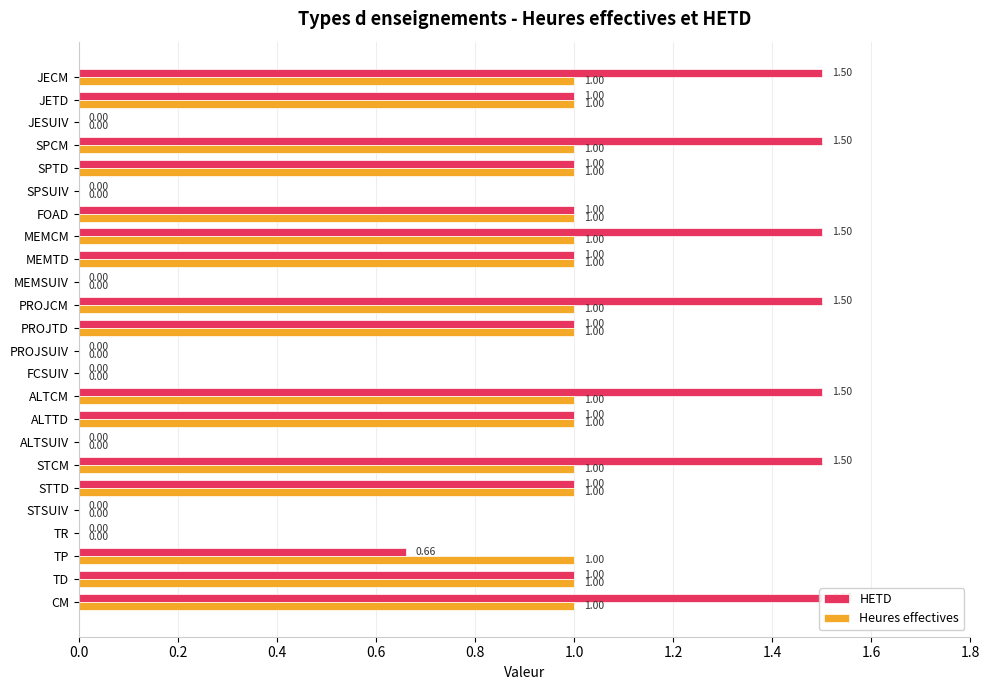

The HETD series shows 1.0 at MEMTD. True or false?

True